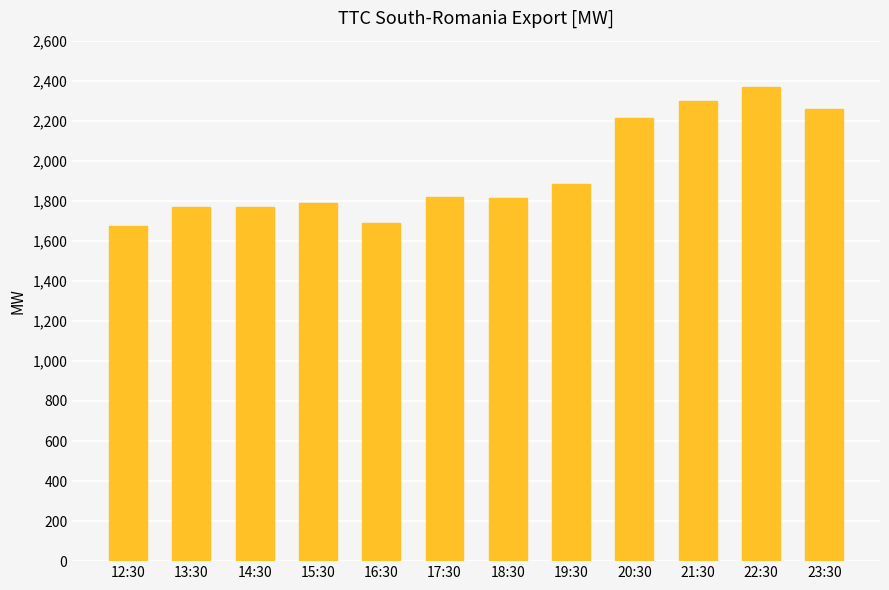

The chart shows a value of 1813 at 18:30. True or false?

True